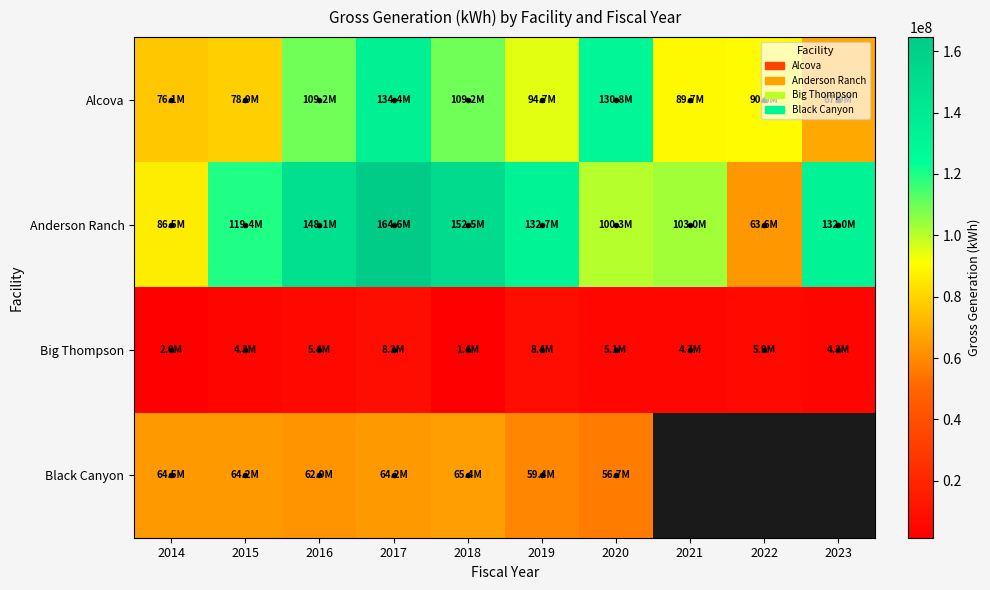

What is the maximum value for Black Canyon?

65404000.0